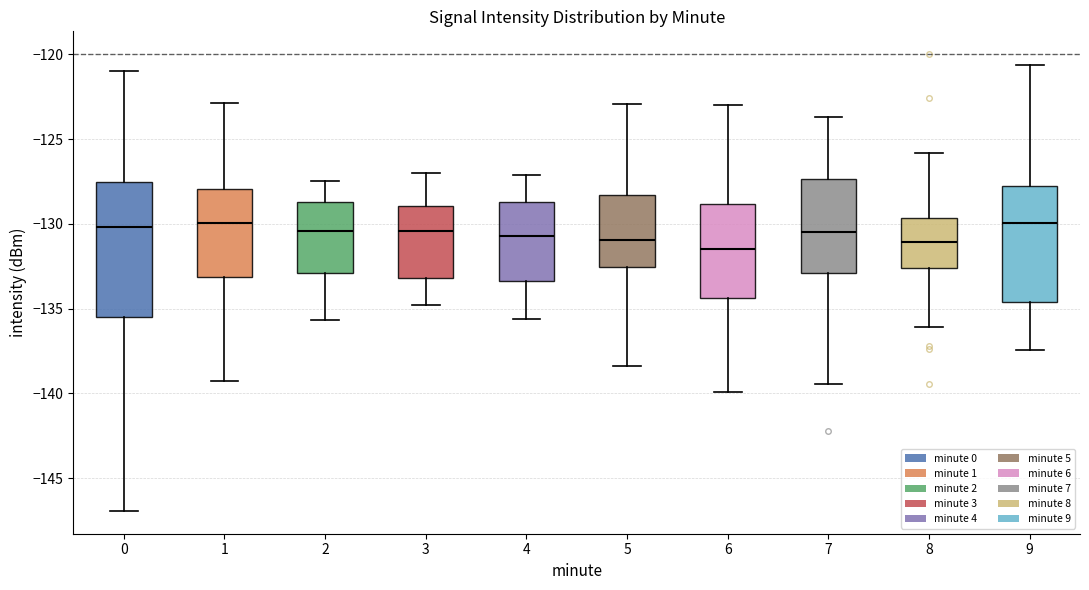

Reading left to right, transcribe this box plot: for each box, give where its median line is, the range the box spans, and where its two whiskers end, as read against the y-axis. The values are not printed on the chart, so give them approximately, as read against the axis.

0: median -130.0, box -135.5 to -127.5, whiskers -147.0 to -121.0
1: median -130.0, box -133.0 to -128.0, whiskers -139.5 to -123.0
2: median -130.5, box -133.0 to -128.5, whiskers -135.5 to -127.5
3: median -130.5, box -133.0 to -129.0, whiskers -135.0 to -127.0
4: median -130.5, box -133.5 to -128.5, whiskers -135.5 to -127.0
5: median -131.0, box -132.5 to -128.5, whiskers -138.5 to -123.0
6: median -131.5, box -134.5 to -129.0, whiskers -140.0 to -123.0
7: median -130.5, box -133.0 to -127.5, whiskers -139.5 to -123.5
8: median -131.0, box -132.5 to -129.5, whiskers -136.0 to -126.0
9: median -130.0, box -134.5 to -128.0, whiskers -137.5 to -120.5